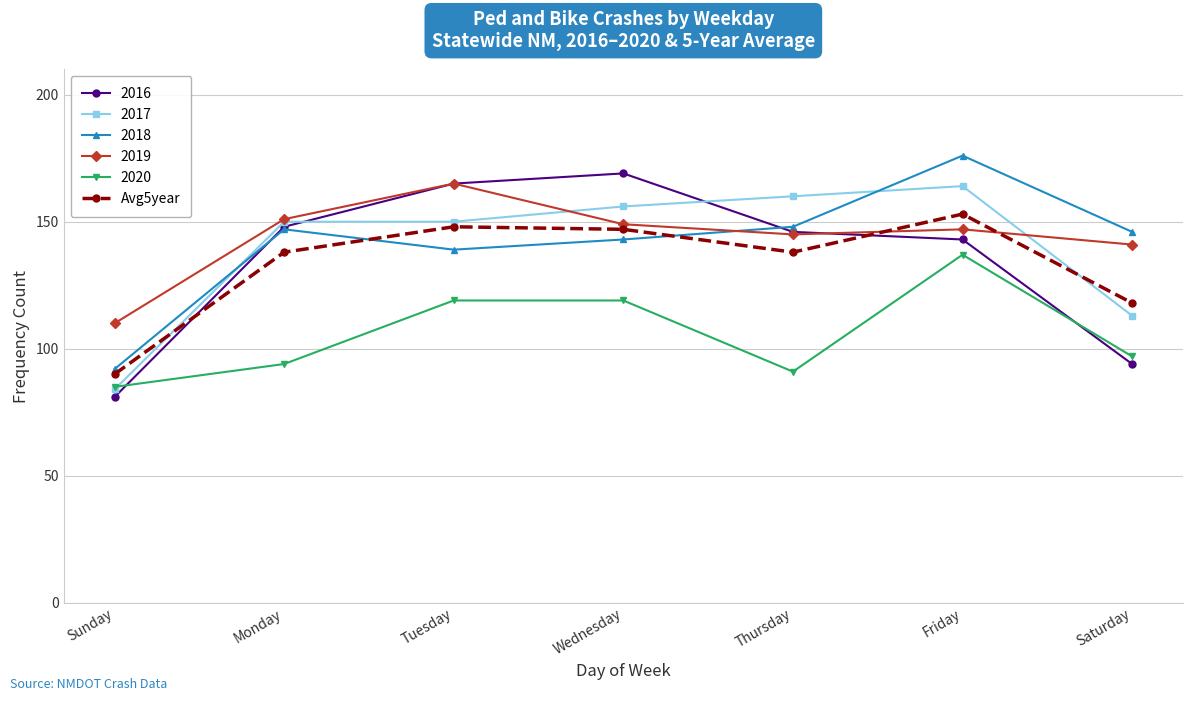

True or false: 2018 has more than 0 points higher than both neighbors.

True